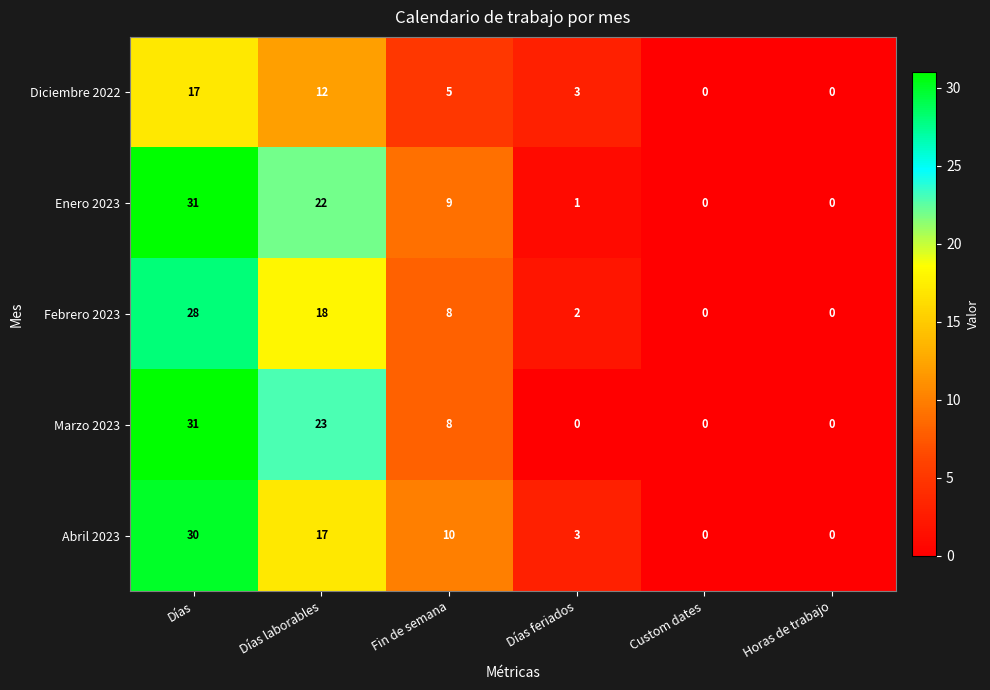

Is it true that Diciembre 2022 equals 3 at Días laborables?

False